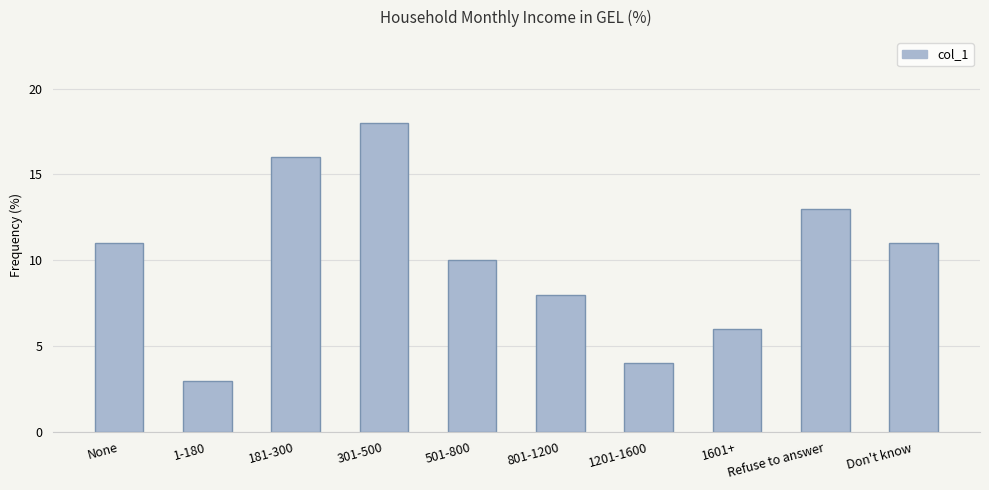

True or false: the data shows 5 at None.

False